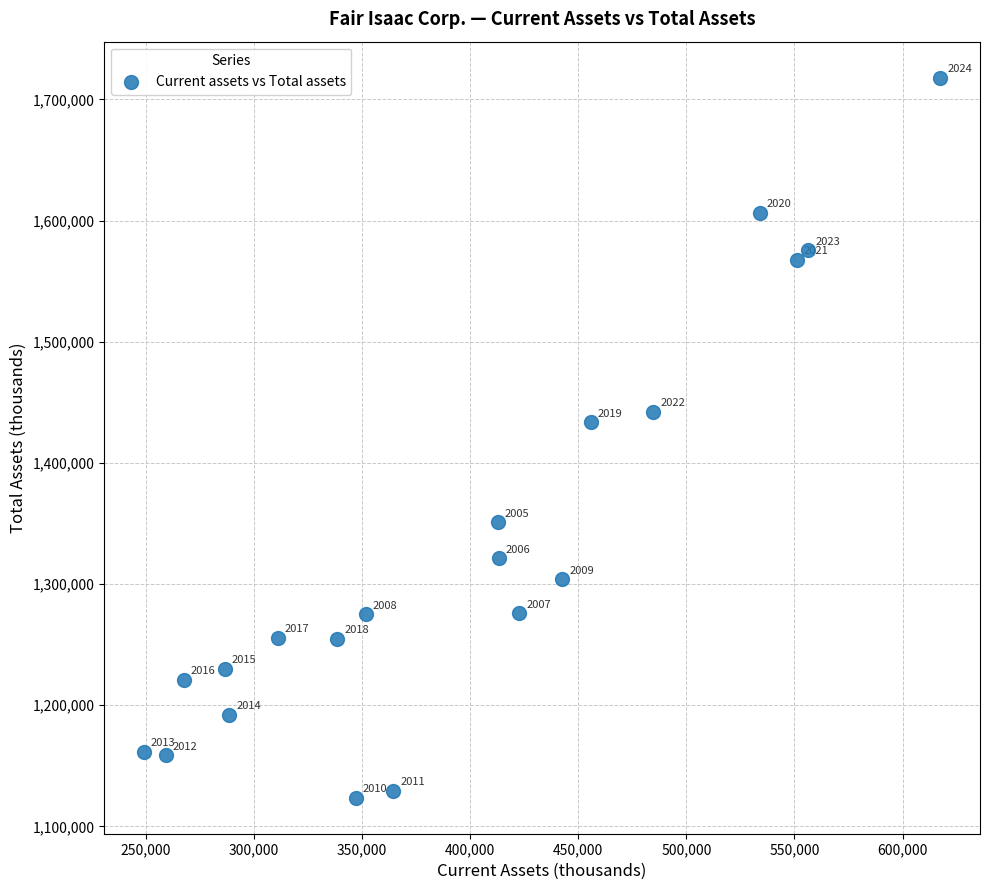

What Y value in the scatter plot is closest to 1420800?

1433448